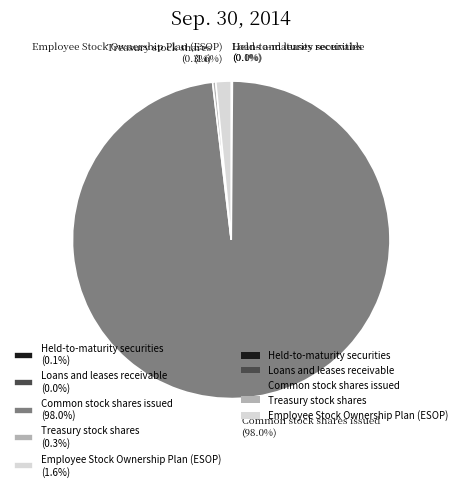

To the nearest percent, what is the average slice percentage?

20%